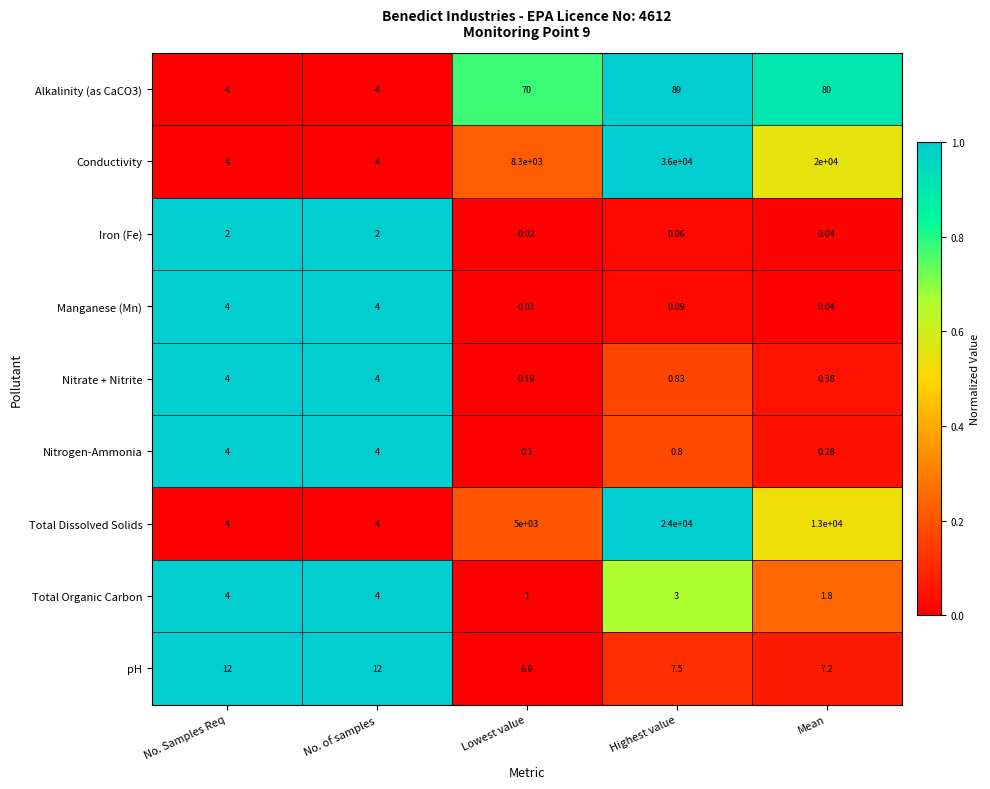

Which series has the largest total across all categories?

Conductivity